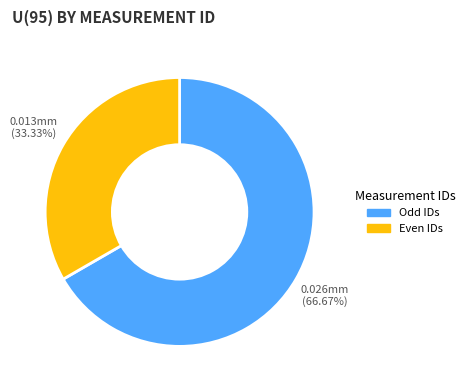

Does Even IDs account for over 50% of the chart?

No